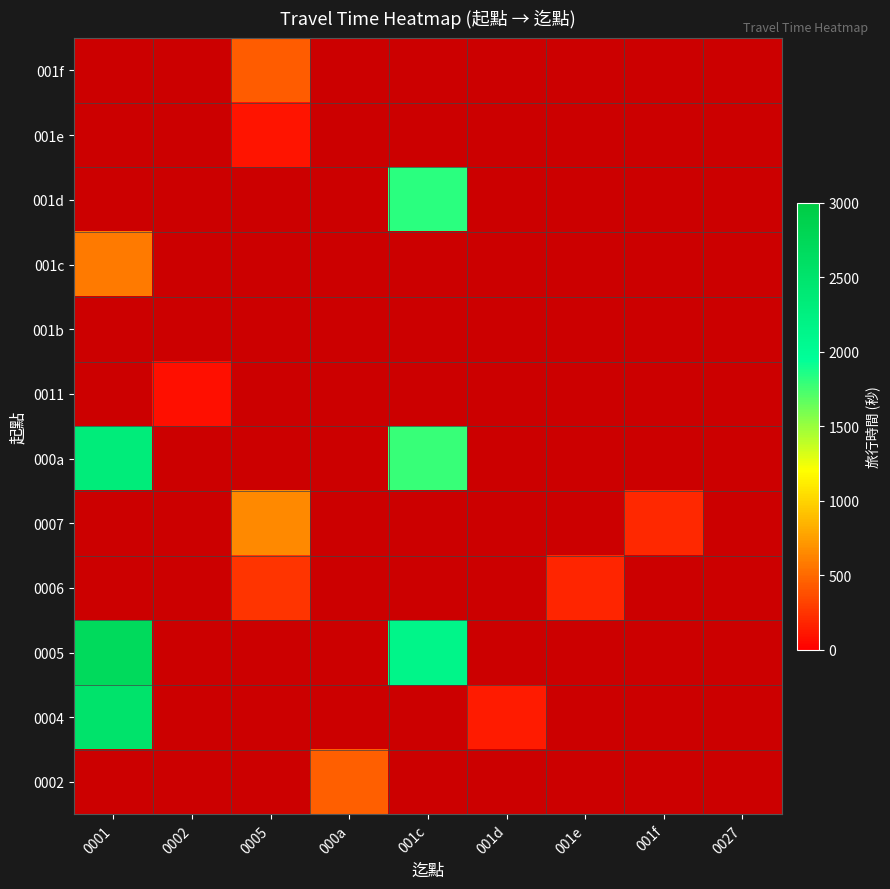

At which category does the chart reach its peak across all series?

0001